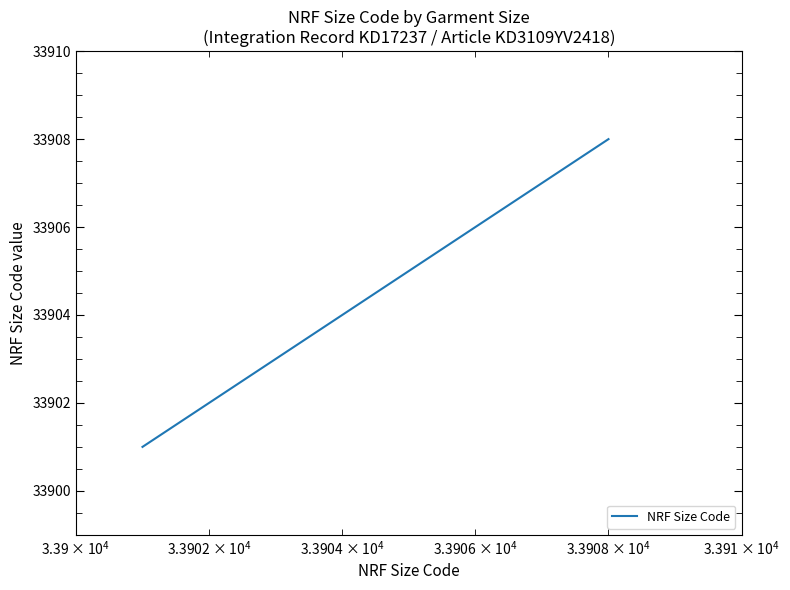

What is the maximum value shown in the chart?

33908